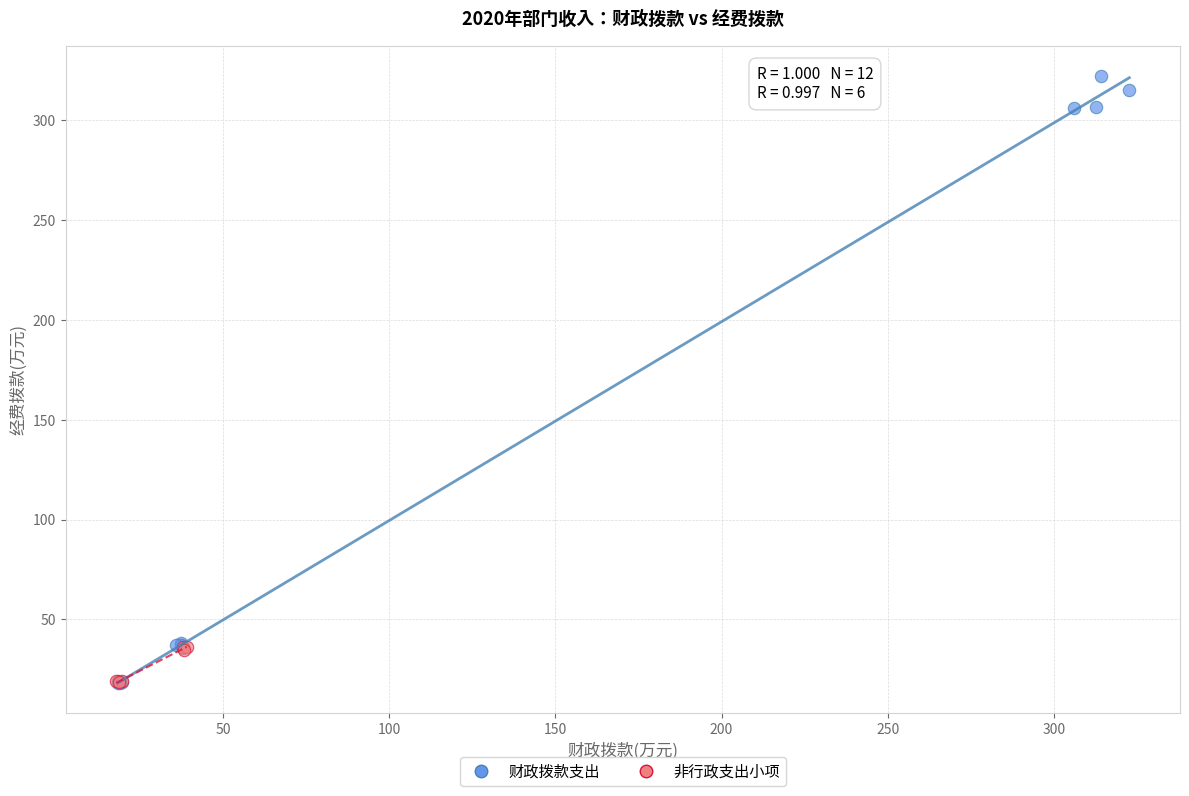

Which series reaches the maximum Y coordinate?

财政拨款支出